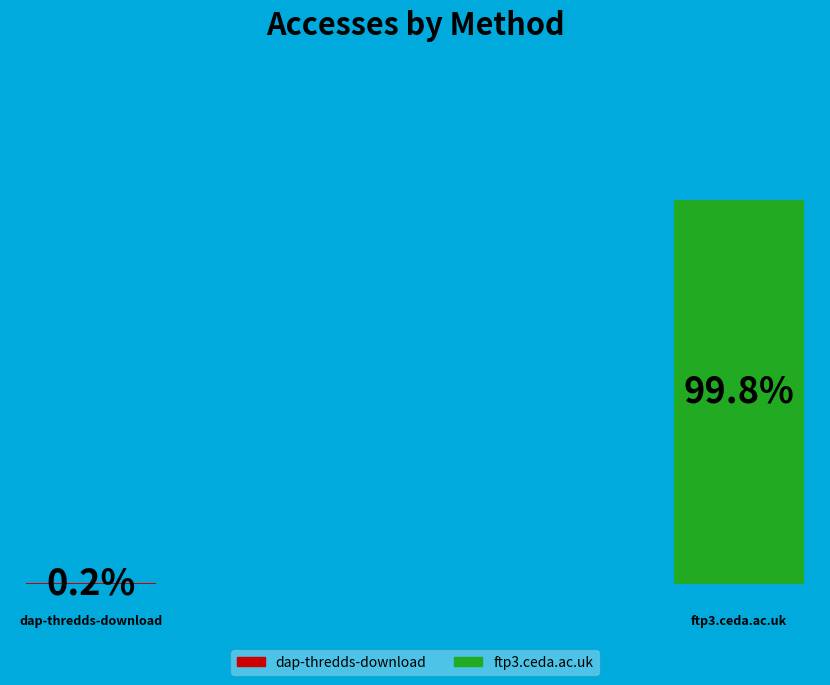

Count the number of slices in the pie.

2